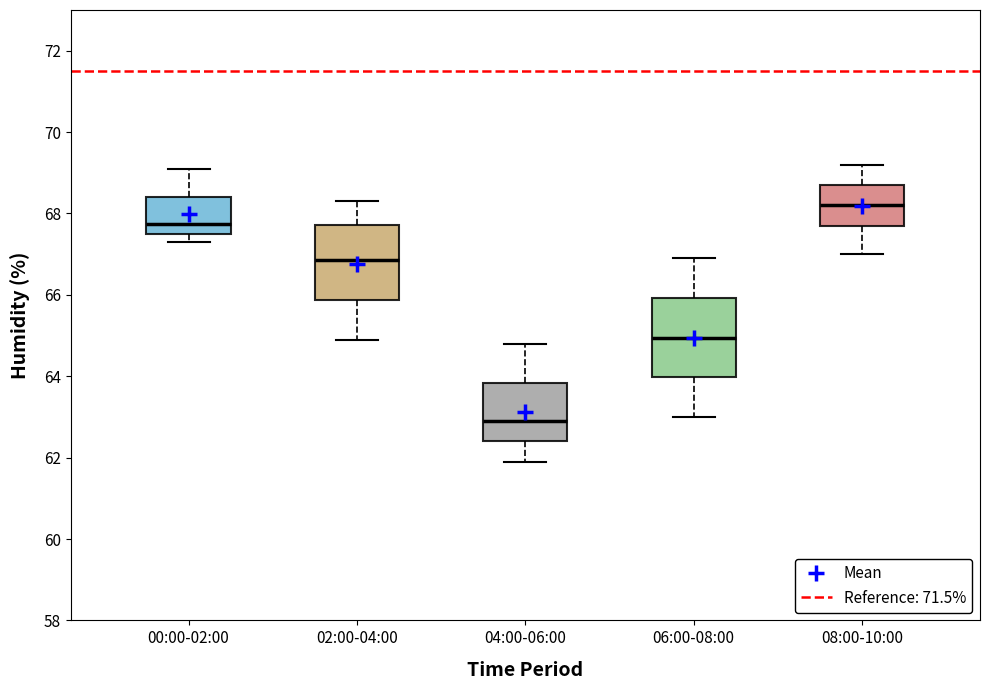

Where does the upper whisker of the box for 02:00-04:00 end on the y-axis? The values are not printed on the chart, so give them approximately, as read against the axis.

68.4